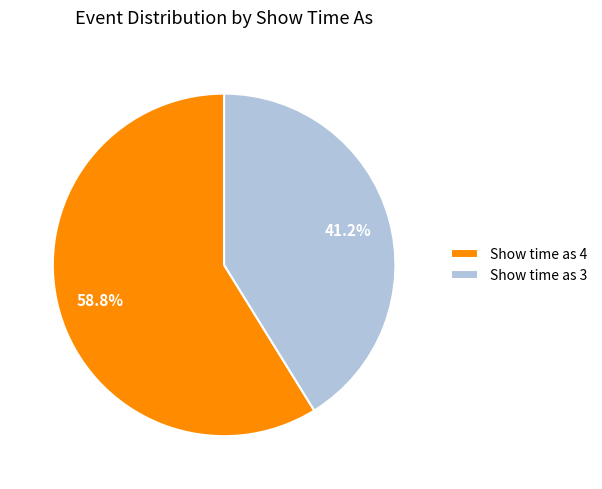

Does any single category account for the majority?

Yes